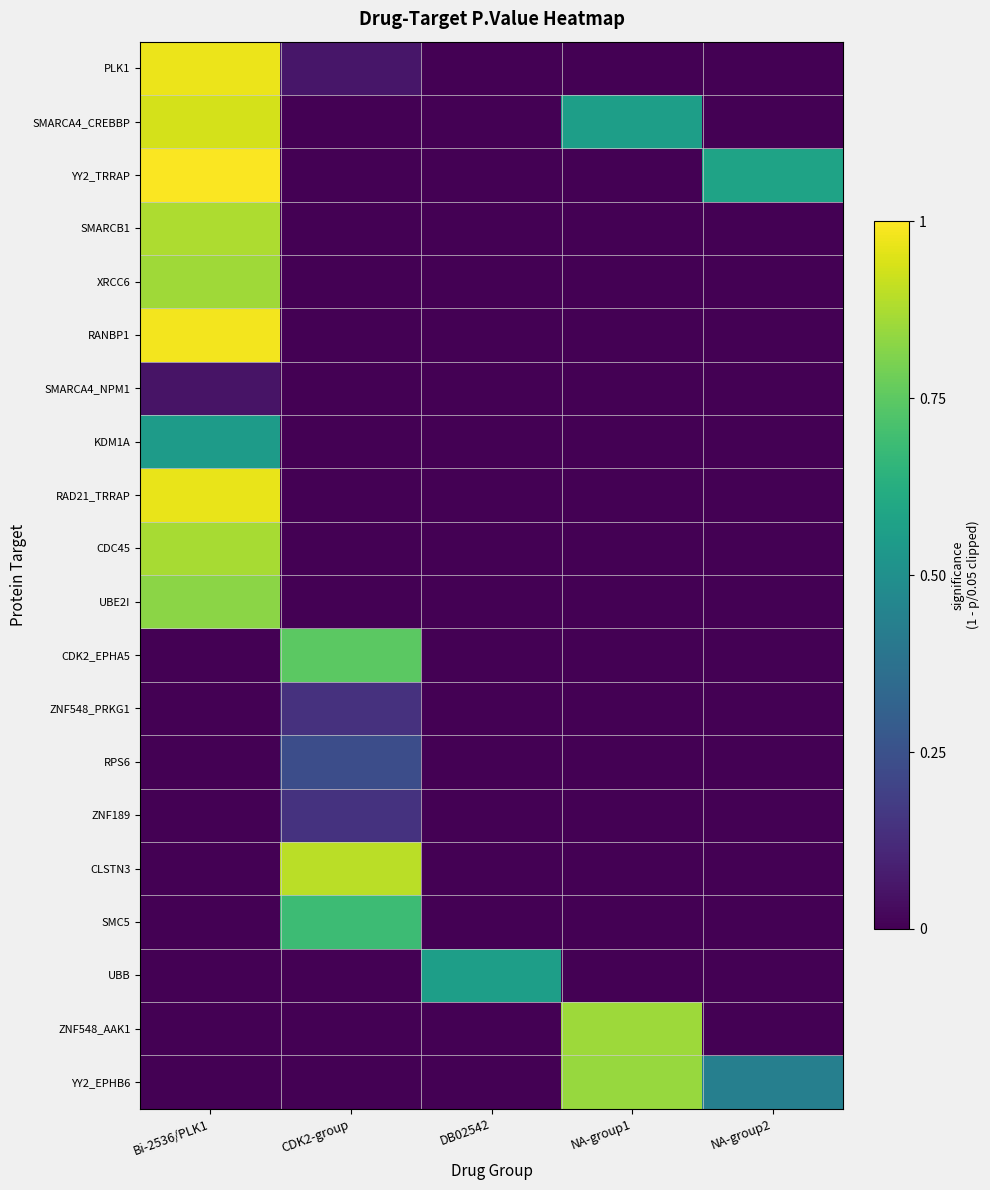

Reading left to right, extract all data points from this chart.

PLK1: Bi-2536/PLK1=1.0	CDK2-group=0.1	DB02542=0.0	NA-group1=0.0	NA-group2=0.0
SMARCA4_CREBBP: Bi-2536/PLK1=0.9	CDK2-group=0.0	DB02542=0.0	NA-group1=0.6	NA-group2=0.0
YY2_TRRAP: Bi-2536/PLK1=1.0	CDK2-group=0.0	DB02542=0.0	NA-group1=0.0	NA-group2=0.6
SMARCB1: Bi-2536/PLK1=0.9	CDK2-group=0.0	DB02542=0.0	NA-group1=0.0	NA-group2=0.0
XRCC6: Bi-2536/PLK1=0.9	CDK2-group=0.0	DB02542=0.0	NA-group1=0.0	NA-group2=0.0
RANBP1: Bi-2536/PLK1=1.0	CDK2-group=0.0	DB02542=0.0	NA-group1=0.0	NA-group2=0.0
SMARCA4_NPM1: Bi-2536/PLK1=0.1	CDK2-group=0.0	DB02542=0.0	NA-group1=0.0	NA-group2=0.0
KDM1A: Bi-2536/PLK1=0.5	CDK2-group=0.0	DB02542=0.0	NA-group1=0.0	NA-group2=0.0
RAD21_TRRAP: Bi-2536/PLK1=1.0	CDK2-group=0.0	DB02542=0.0	NA-group1=0.0	NA-group2=0.0
CDC45: Bi-2536/PLK1=0.9	CDK2-group=0.0	DB02542=0.0	NA-group1=0.0	NA-group2=0.0
UBE2I: Bi-2536/PLK1=0.8	CDK2-group=0.0	DB02542=0.0	NA-group1=0.0	NA-group2=0.0
CDK2_EPHA5: Bi-2536/PLK1=0.0	CDK2-group=0.7	DB02542=0.0	NA-group1=0.0	NA-group2=0.0
ZNF548_PRKG1: Bi-2536/PLK1=0.0	CDK2-group=0.1	DB02542=0.0	NA-group1=0.0	NA-group2=0.0
RPS6: Bi-2536/PLK1=0.0	CDK2-group=0.2	DB02542=0.0	NA-group1=0.0	NA-group2=0.0
ZNF189: Bi-2536/PLK1=0.0	CDK2-group=0.1	DB02542=0.0	NA-group1=0.0	NA-group2=0.0
CLSTN3: Bi-2536/PLK1=0.0	CDK2-group=0.9	DB02542=0.0	NA-group1=0.0	NA-group2=0.0
SMC5: Bi-2536/PLK1=0.0	CDK2-group=0.7	DB02542=0.0	NA-group1=0.0	NA-group2=0.0
UBB: Bi-2536/PLK1=0.0	CDK2-group=0.0	DB02542=0.6	NA-group1=0.0	NA-group2=0.0
ZNF548_AAK1: Bi-2536/PLK1=0.0	CDK2-group=0.0	DB02542=0.0	NA-group1=0.9	NA-group2=0.0
YY2_EPHB6: Bi-2536/PLK1=0.0	CDK2-group=0.0	DB02542=0.0	NA-group1=0.8	NA-group2=0.4